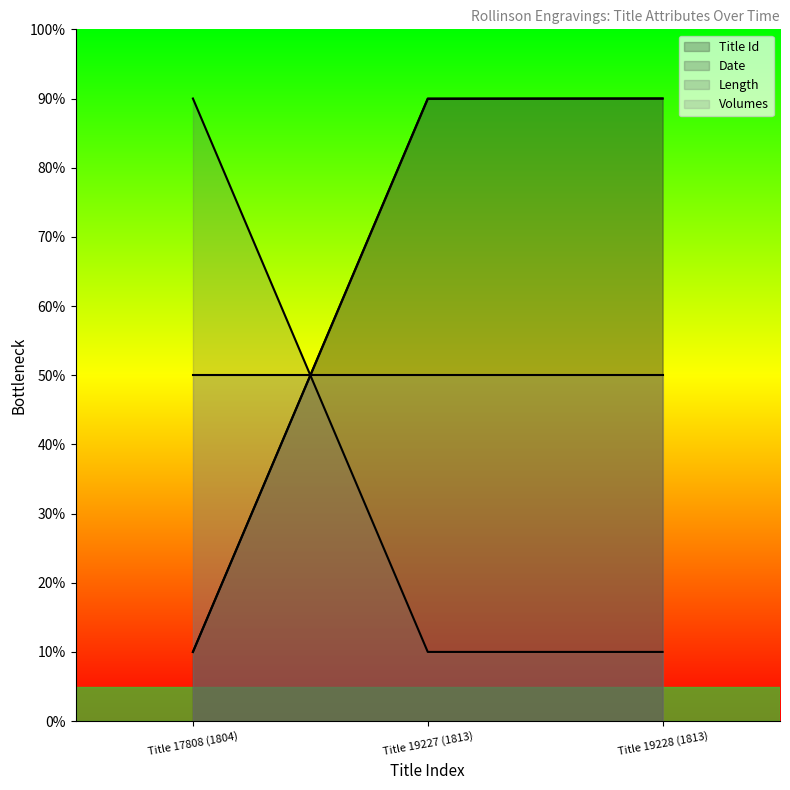

How many lines are shown in the chart?

4